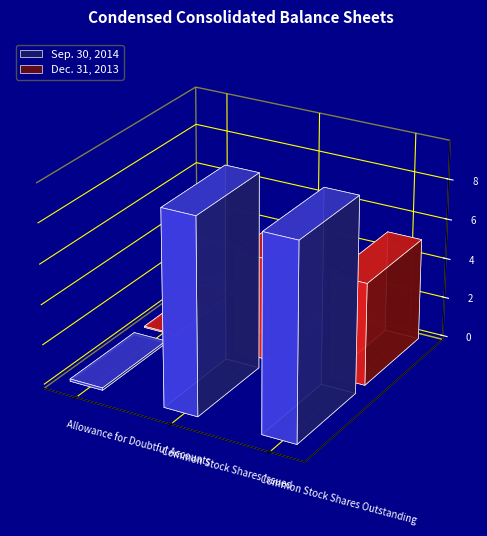

Rank the series by their average value, from highest to lowest.

Sep. 30, 2014, Dec. 31, 2013